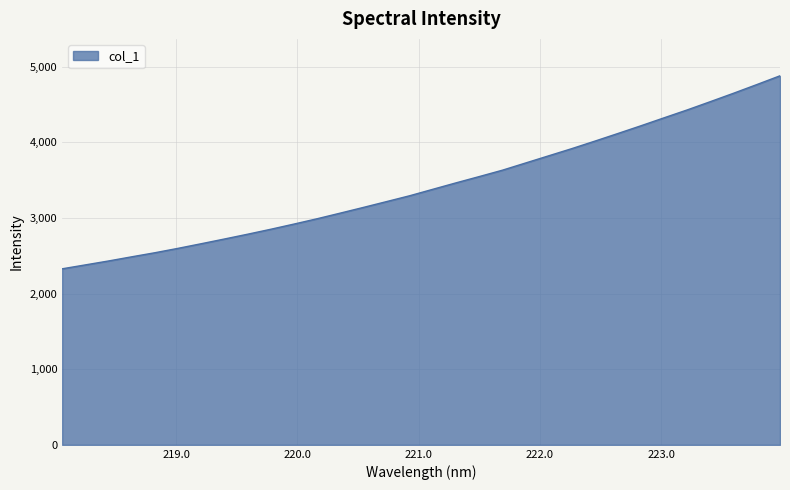

Reading right to left, what are all the values shown in this chart?

4880.2	4764.4	4650.4	4539.6	4430.2	4325.9	4220.6	4117.9	4016.5	3917.1	3822.0	3726.8	3631.7	3547.4	3464.5	3379.6	3294.2	3216.7	3139.8	3064.2	2989.8	2919.3	2850.8	2785.2	2721.9	2659.6	2598.5	2540.3	2486.5	2431.4	2379.5	2327.9